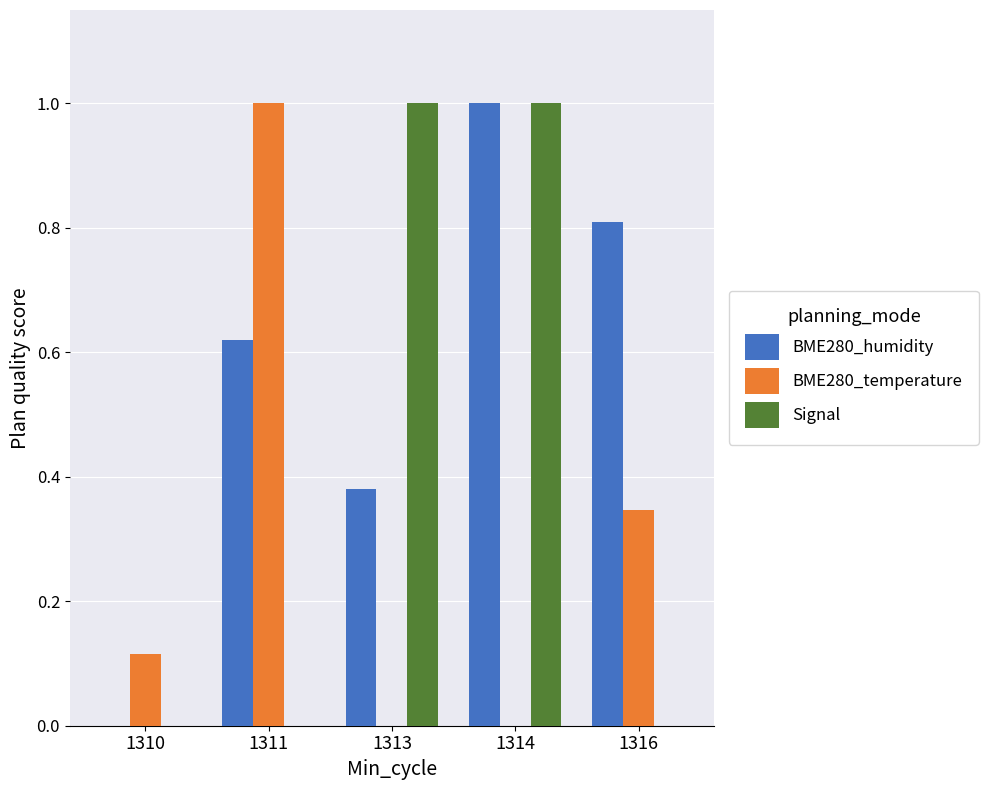

The value of BME280_temperature at 1316 is 0.2. True or false?

False